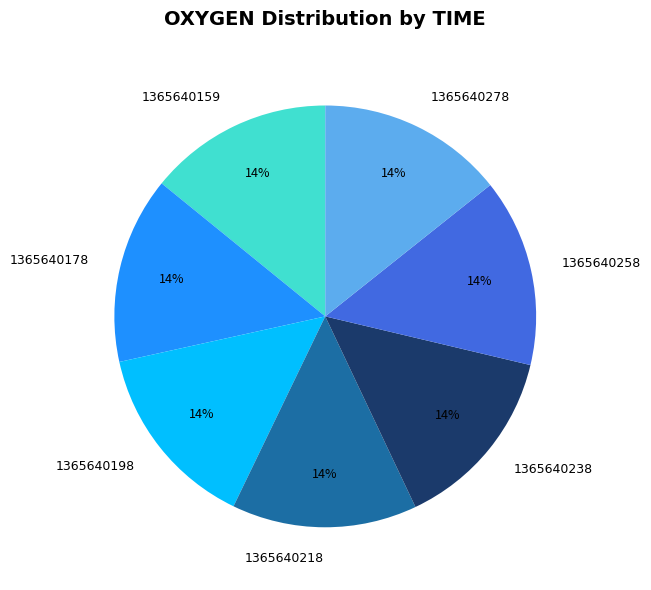

How many segments does this pie chart have?

7